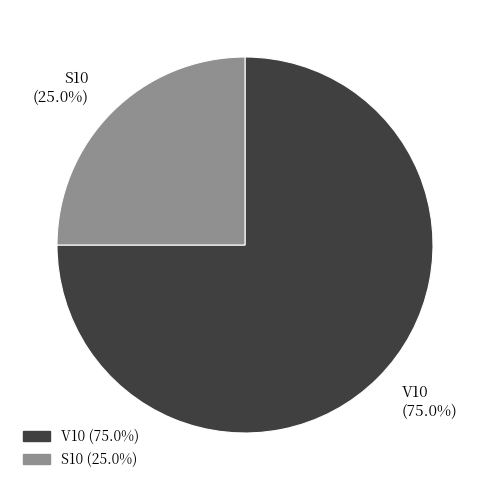

How many slices are in this pie chart?

2